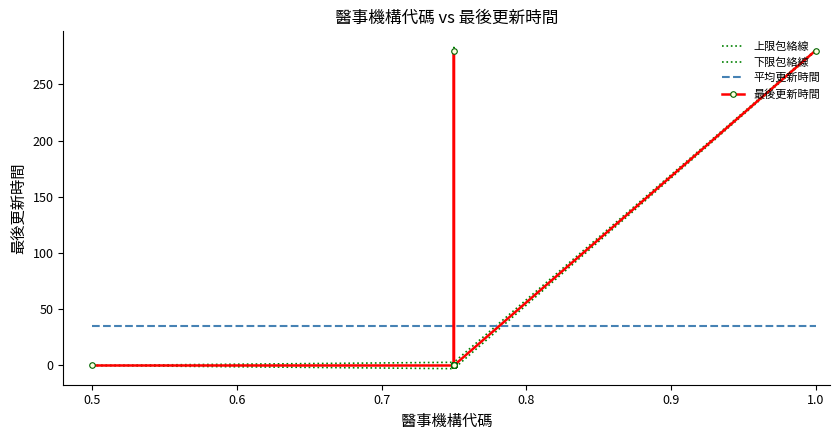

At which category does 上限包絡線 reach its first local valley?

0.5